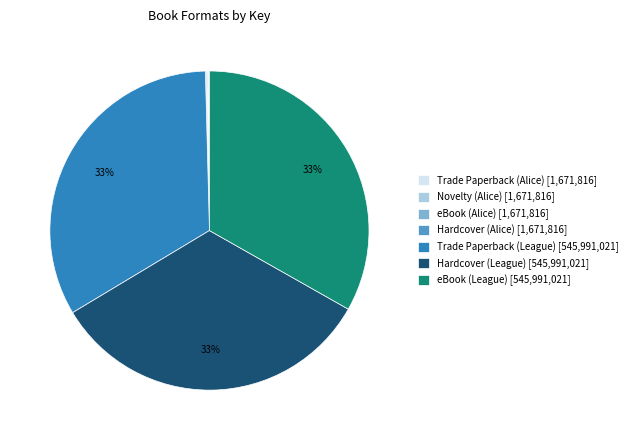

Does Trade Paperback (League) represent more than half of the total?

No